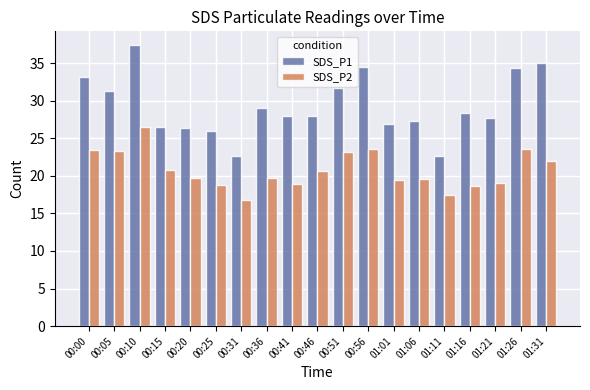

Which series changed the most between 00:56 and 01:16?

SDS_P1